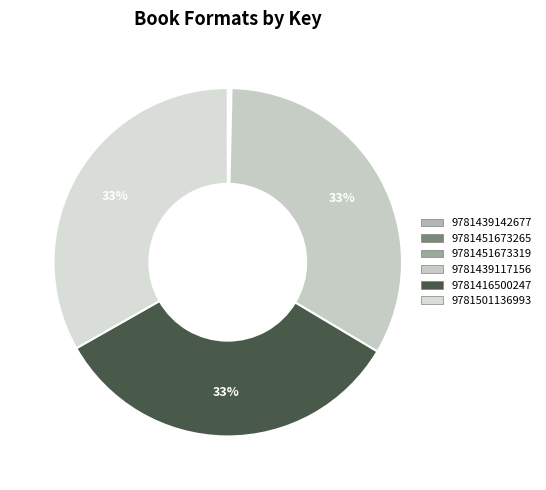

Which category has the smallest portion of the pie?

9781439142677